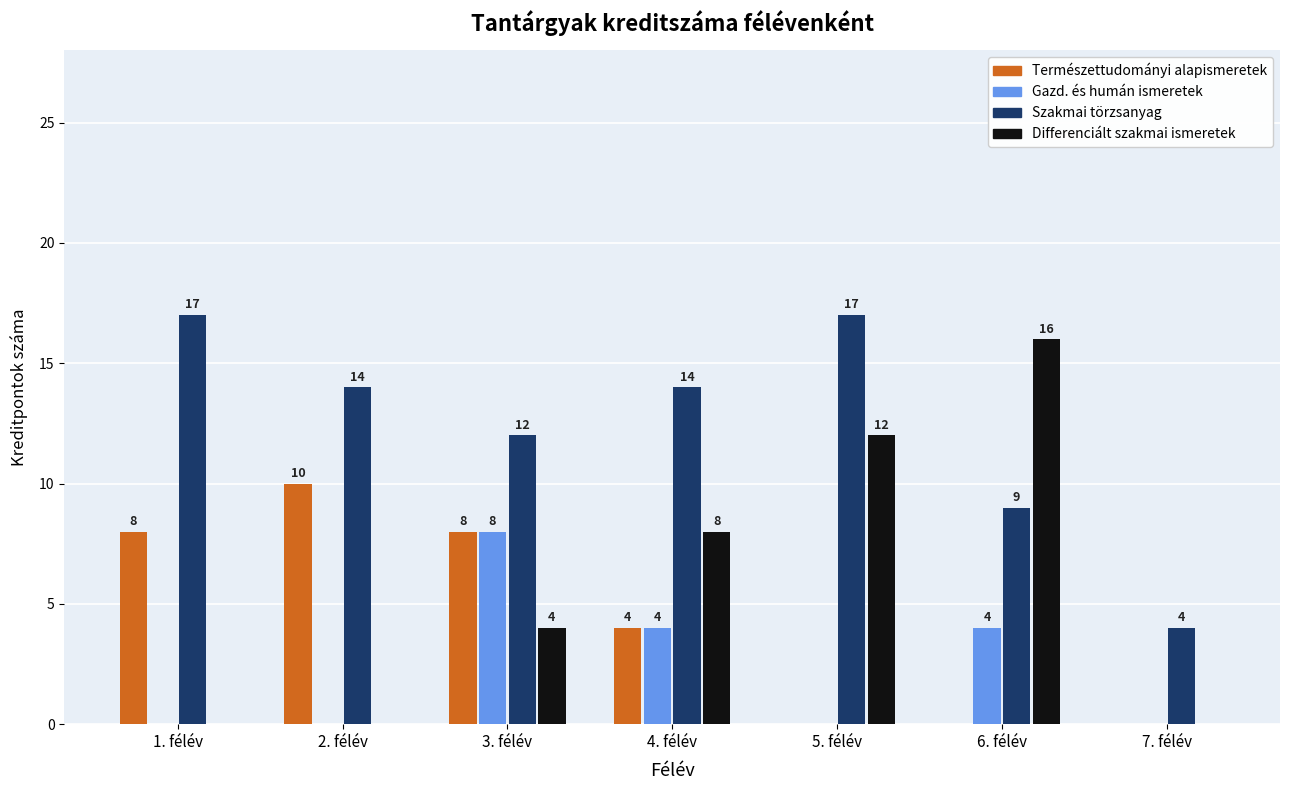

What is the total value across all series at 2. félév?

24